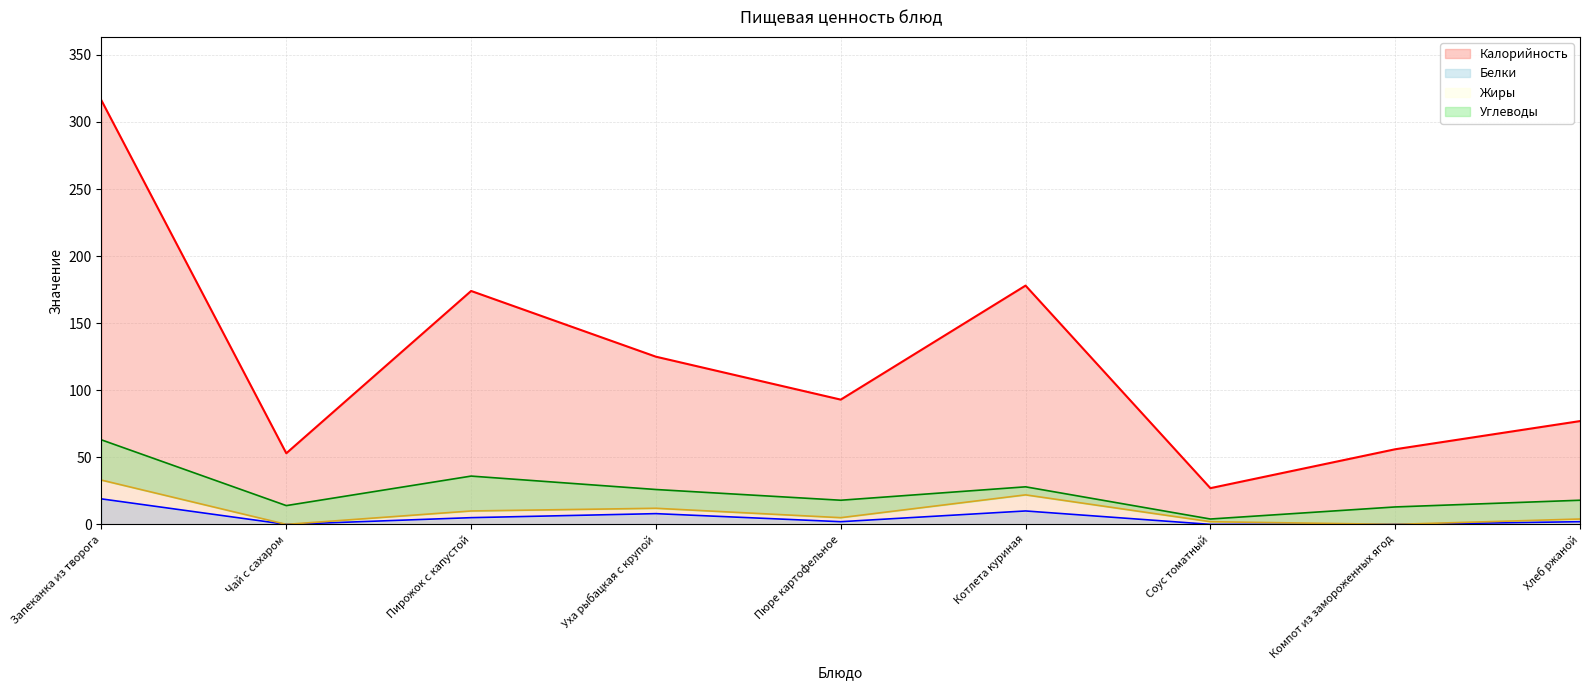

True or false: Калорийность and Белки intersect in this chart.

False